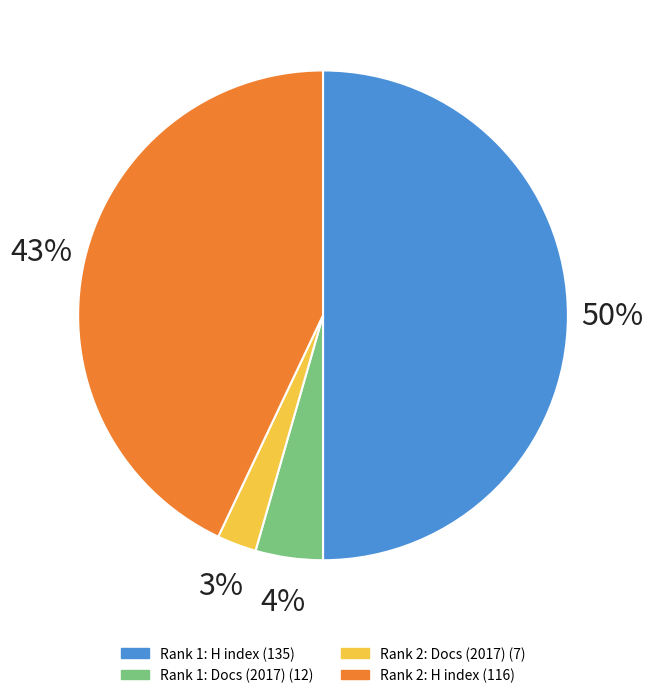

How many slices are in this pie chart?

4